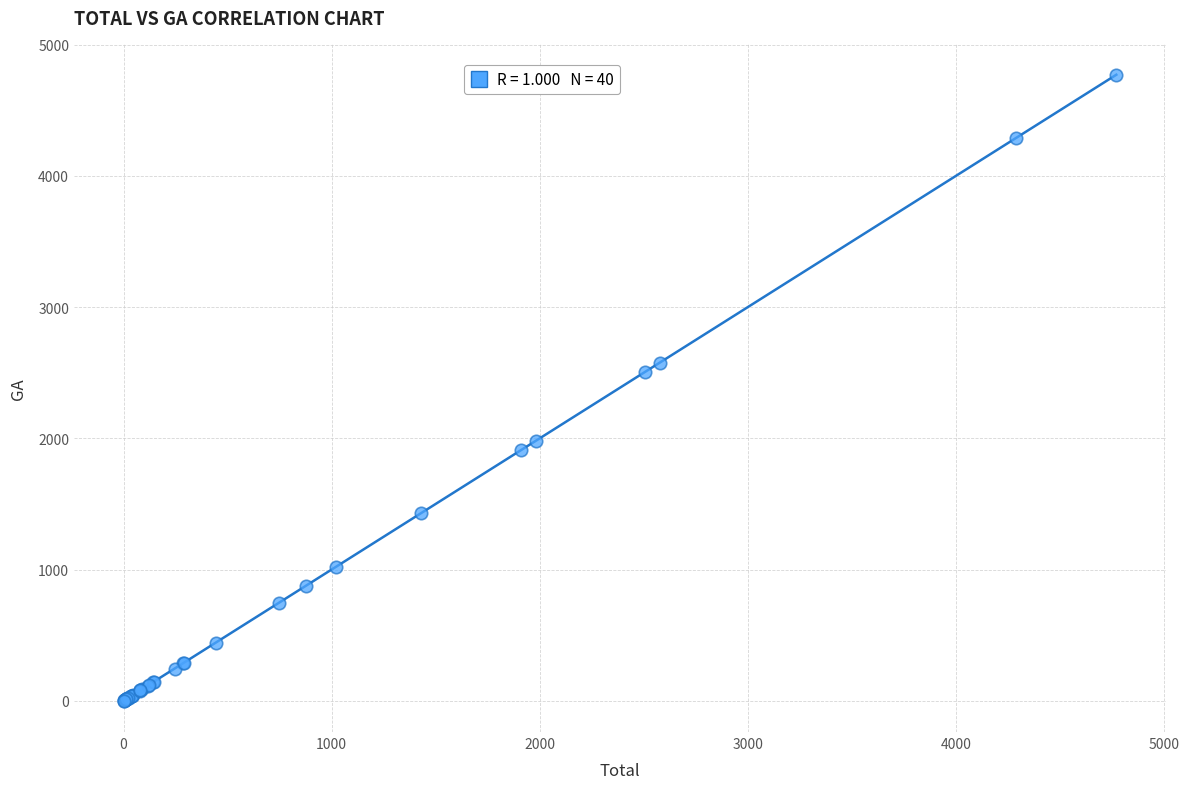

What Y value in the scatter plot is closest to 2385?

2506.3